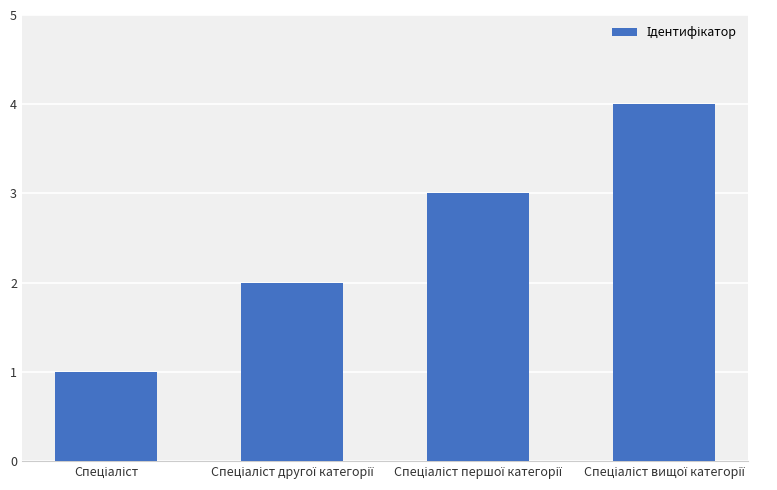

What is the smallest value displayed?

1